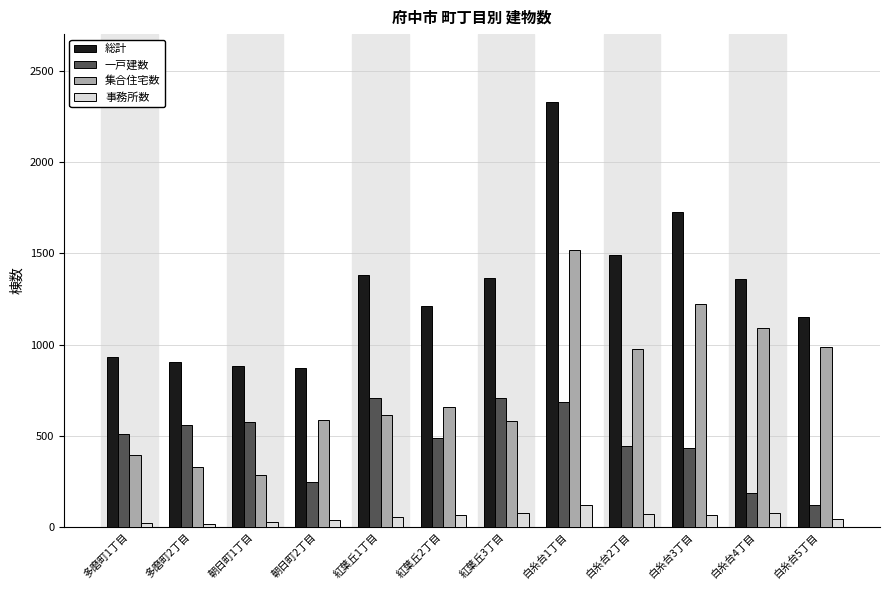

What is the lowest value of the 一戸建数 series?

120